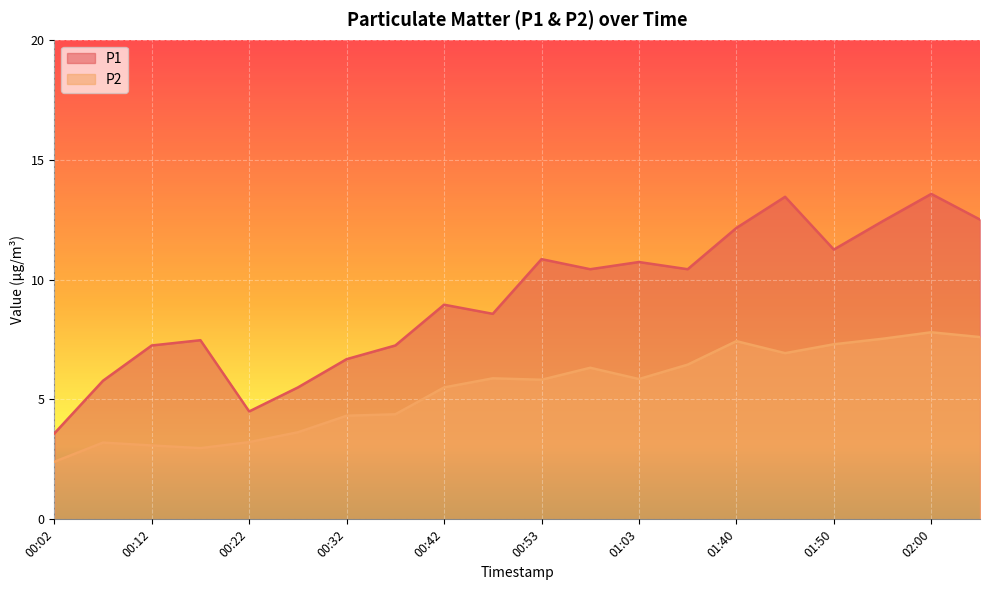

How many lines are shown in the chart?

2